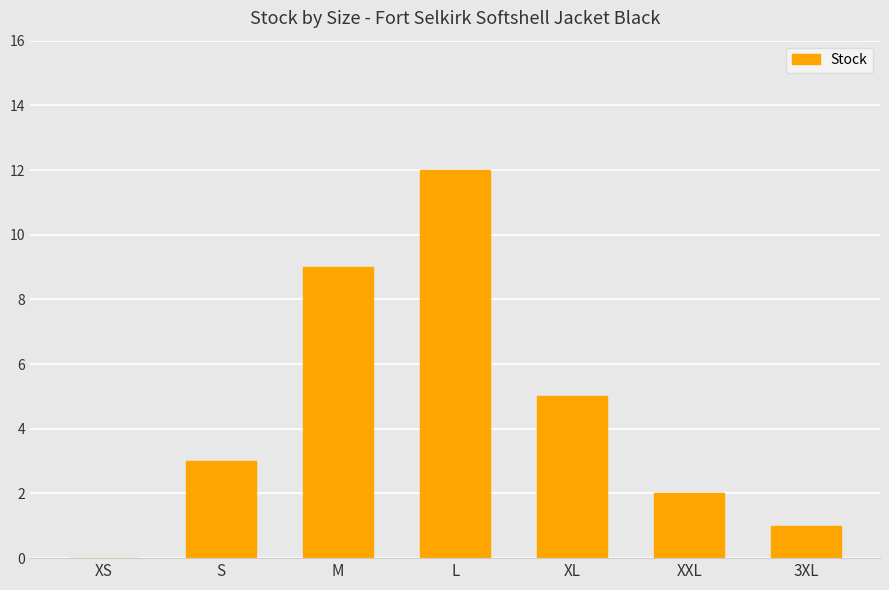

Between XL and XXL, which is larger?

XL